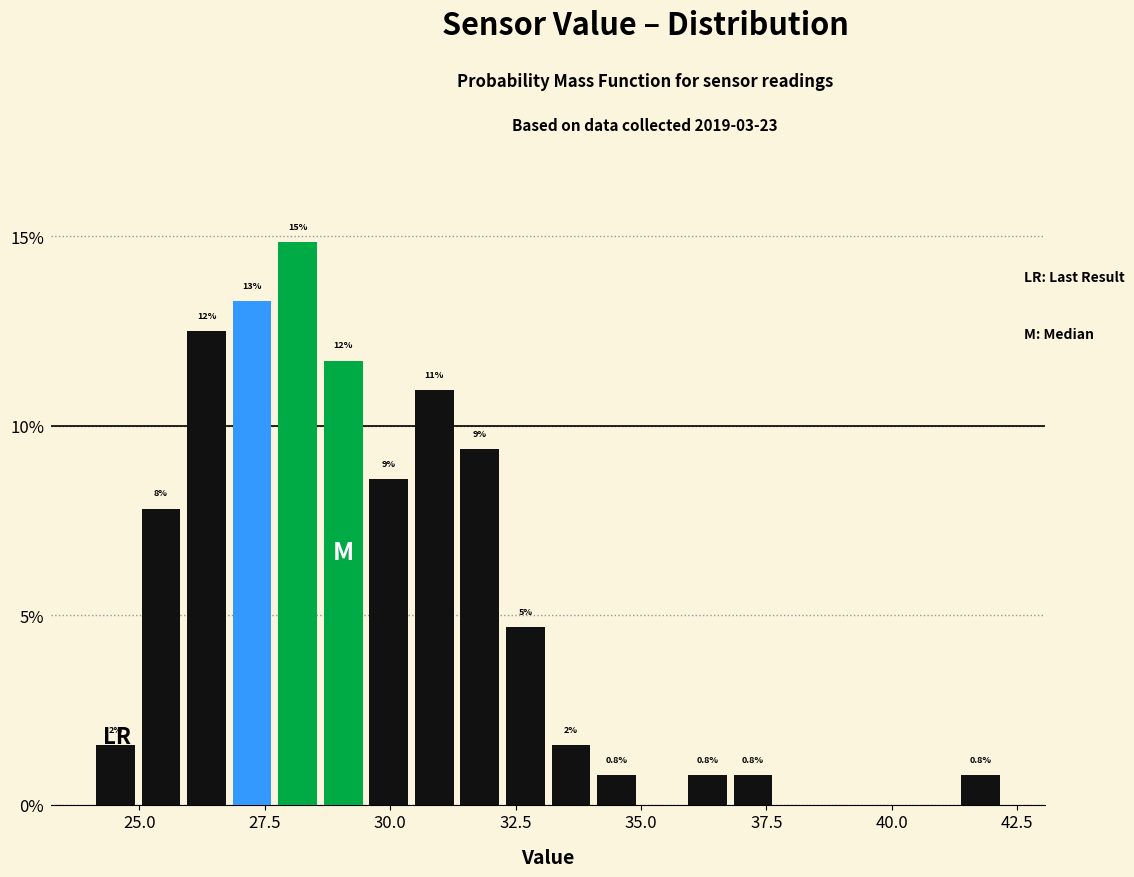

Read against the x-axis, roughly where is the centre of the tallest bar?

28.0